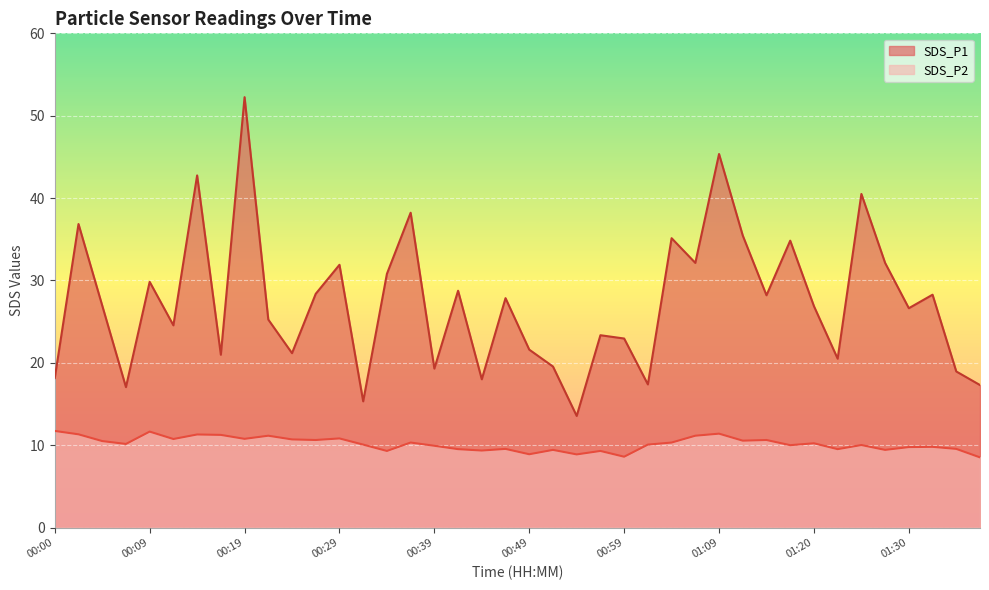

At which category is the sum across all series the highest?

00:19